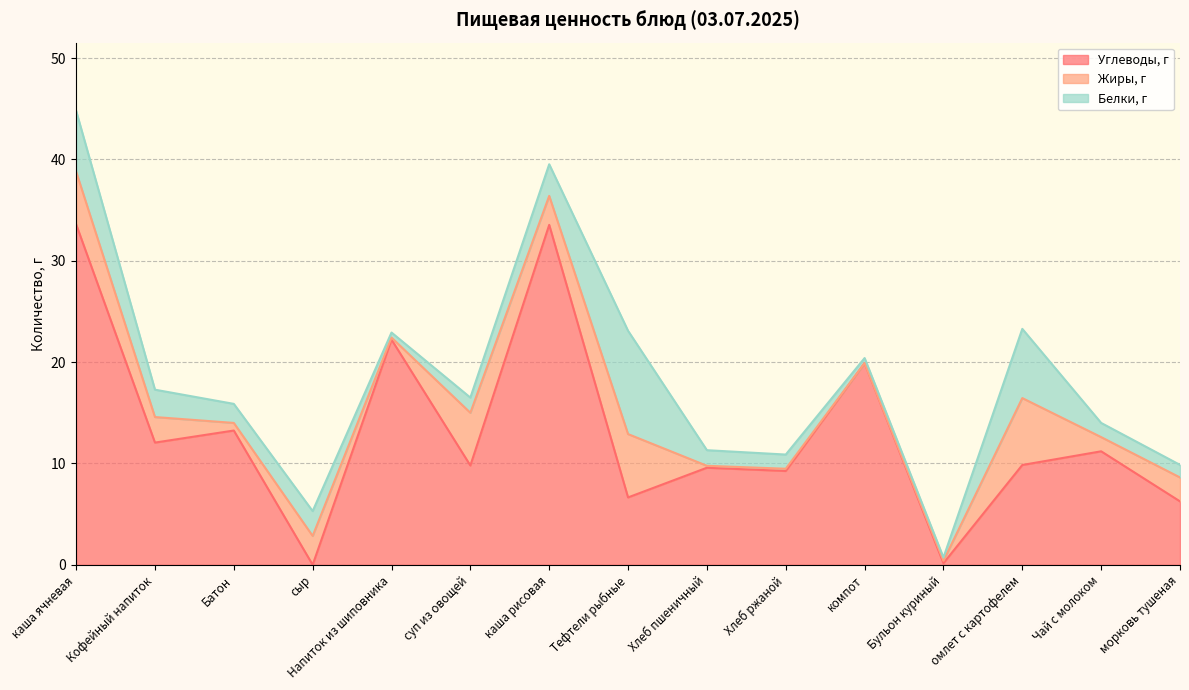

List the series in order of their peak value, highest first.

Углеводы, г, Белки, г, Жиры, г